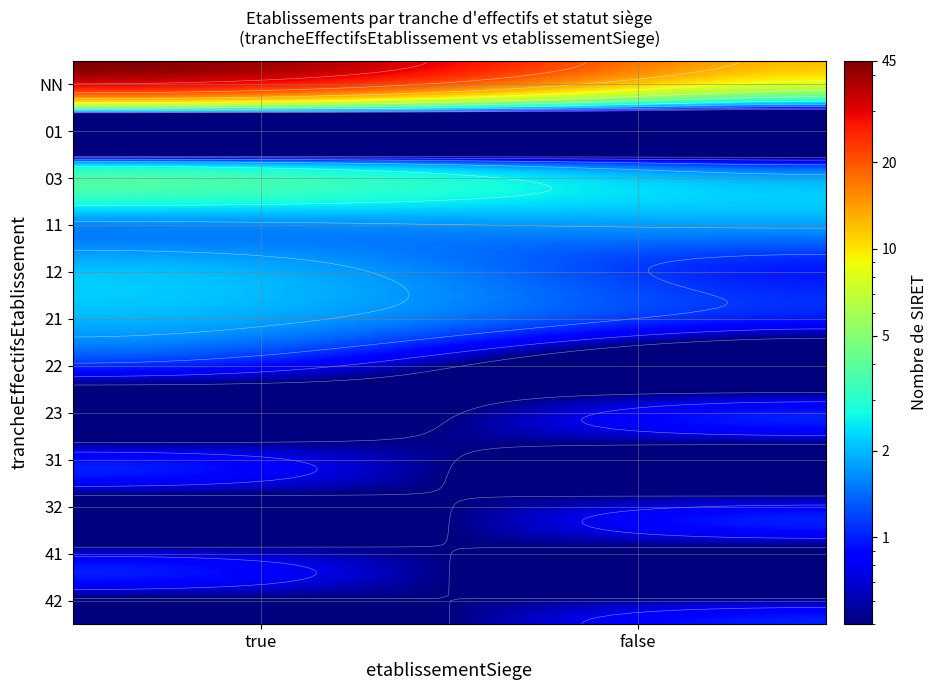

How many values in the 03_false series exceed 0?

1